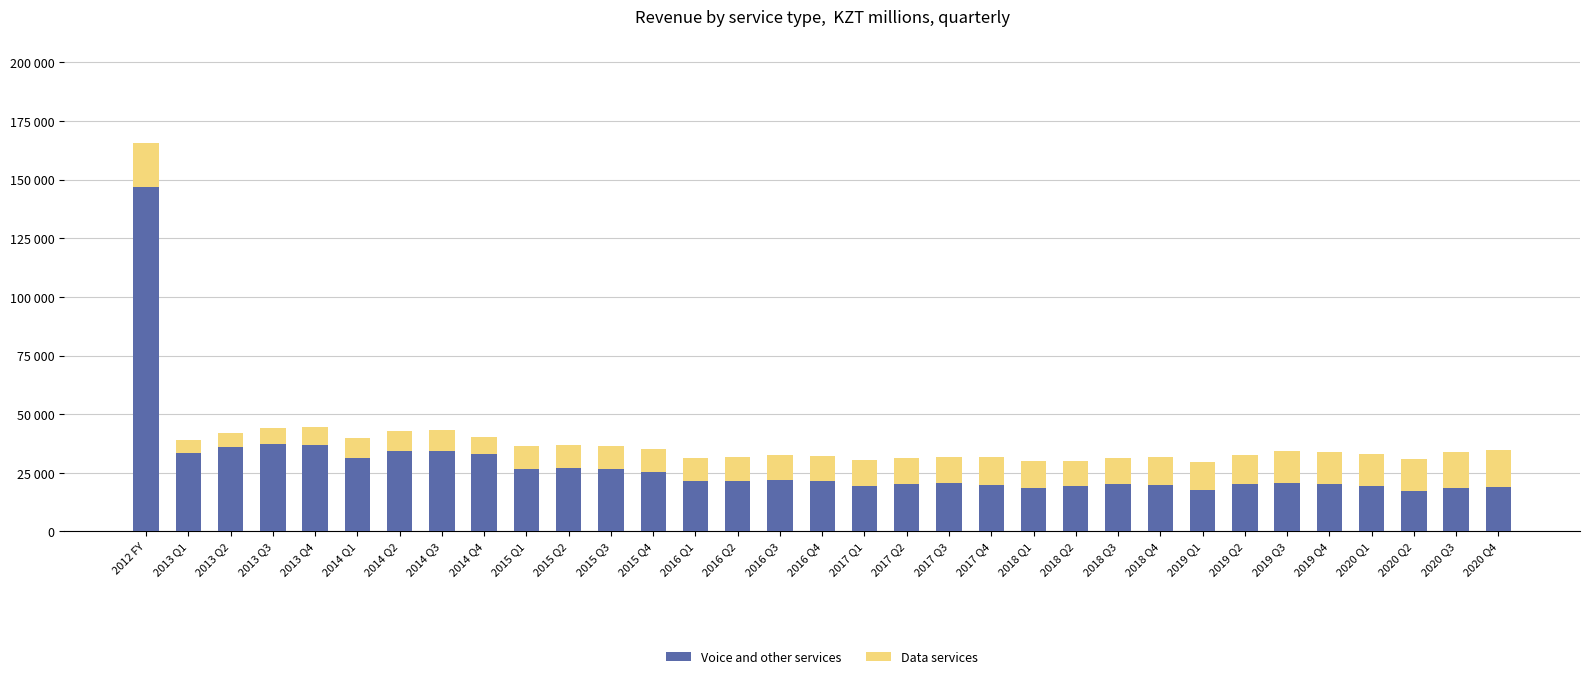

What are all the series names shown in the legend?

Voice and other services, Data services